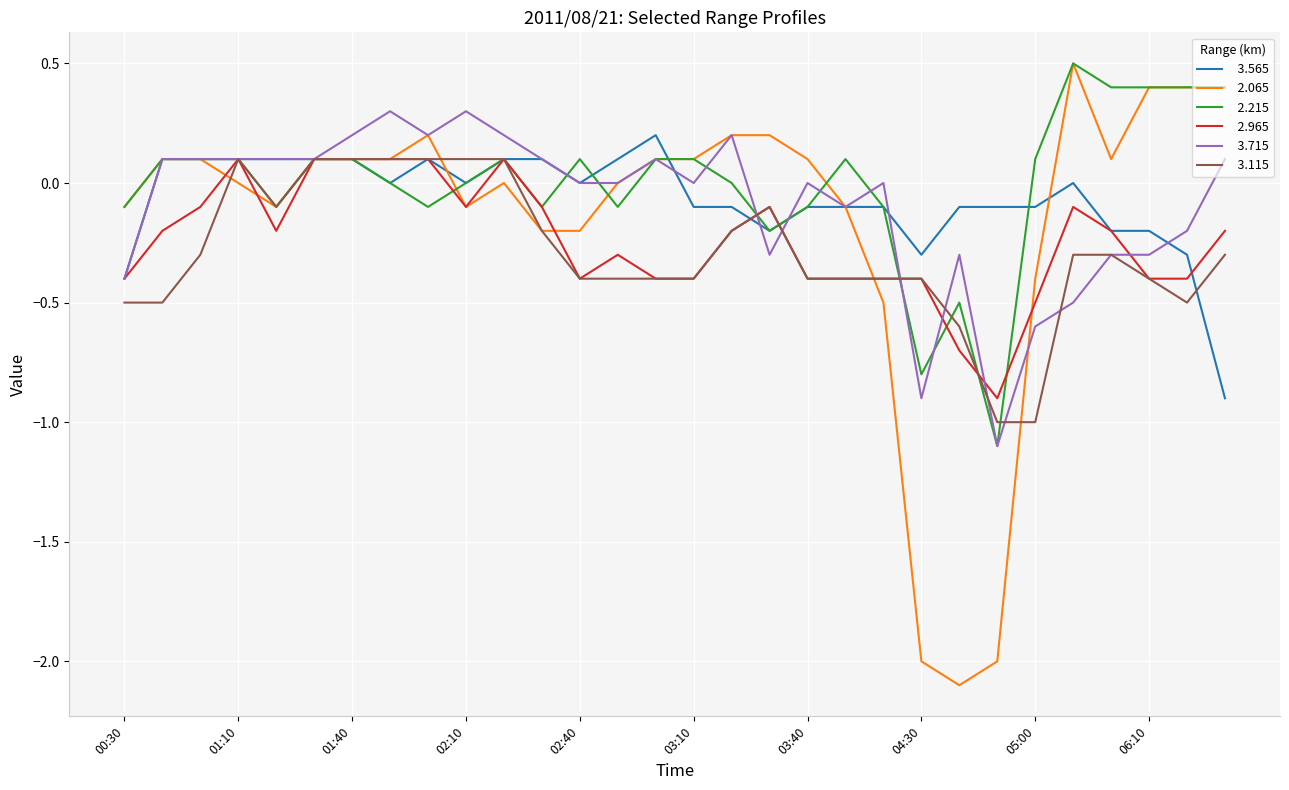

What is the greatest value displayed?

0.5